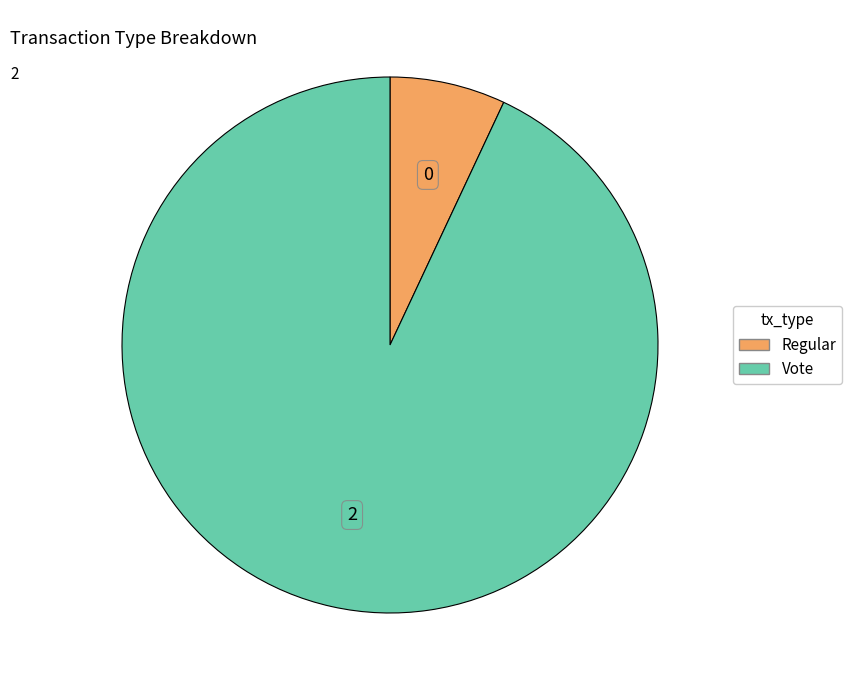

What is the smallest slice in the pie chart?

Regular